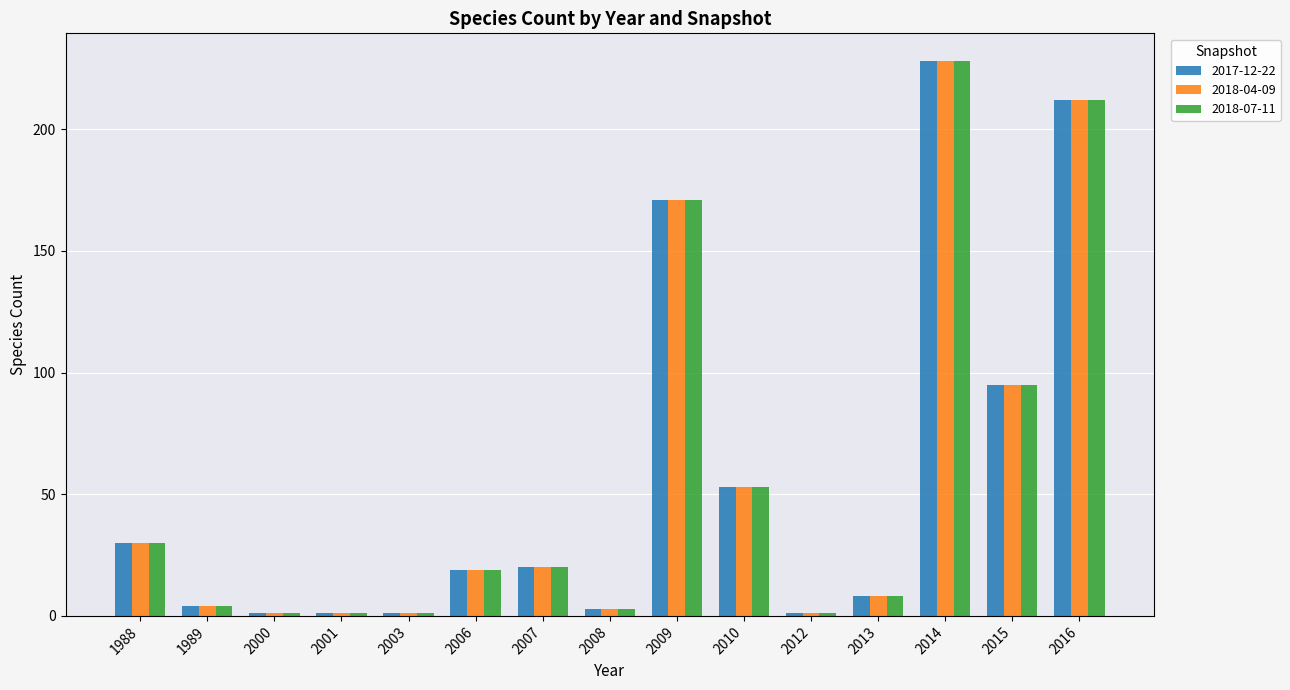

Where is 2017-12-22 nearest to the value 114?

2015